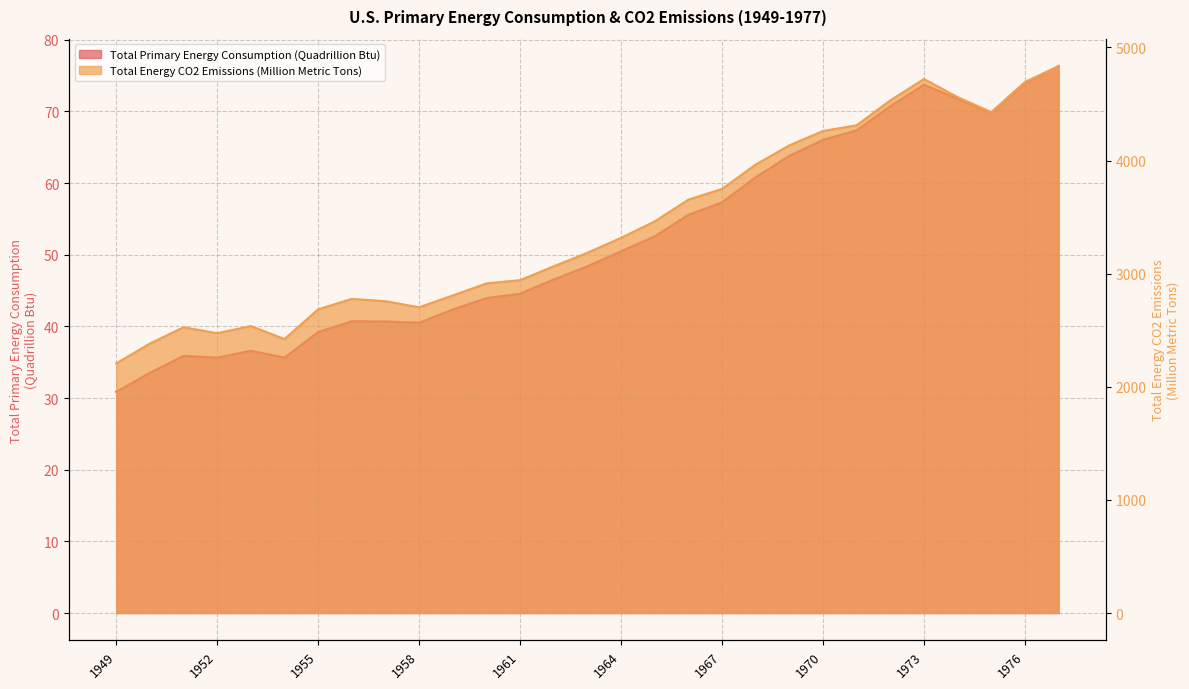

Which category has the lowest value across all series?

1949